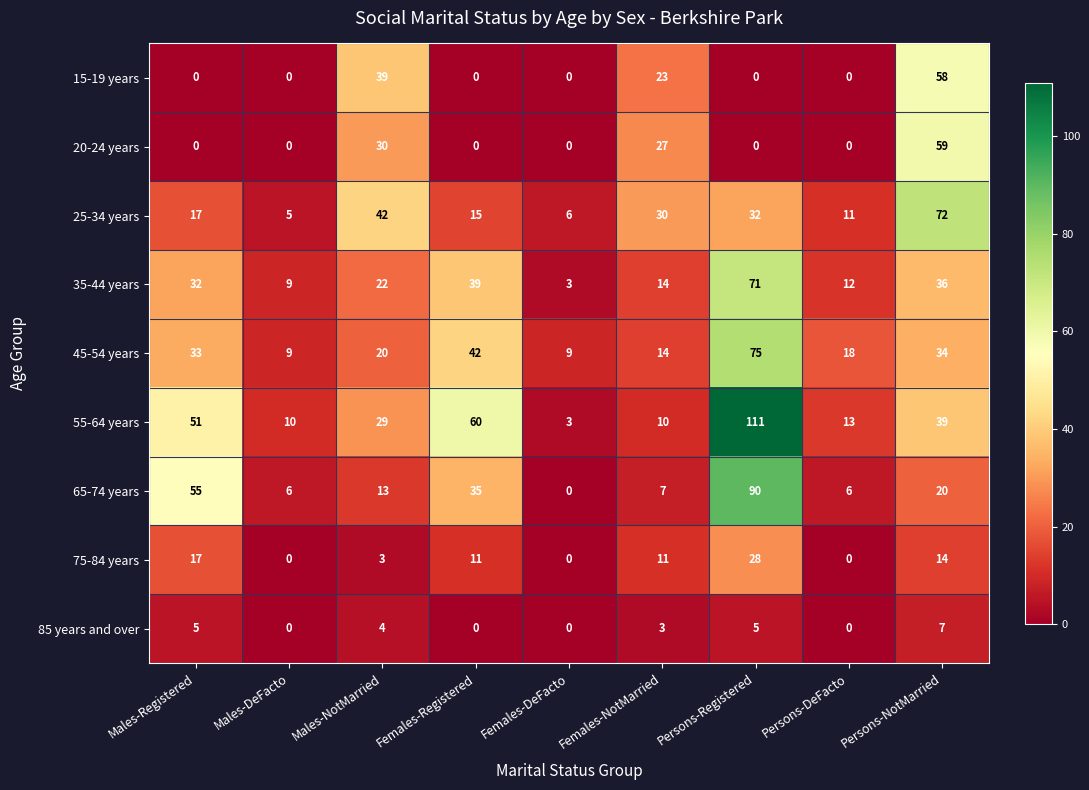

Which label corresponds to the largest value in the chart?

Persons-Registered